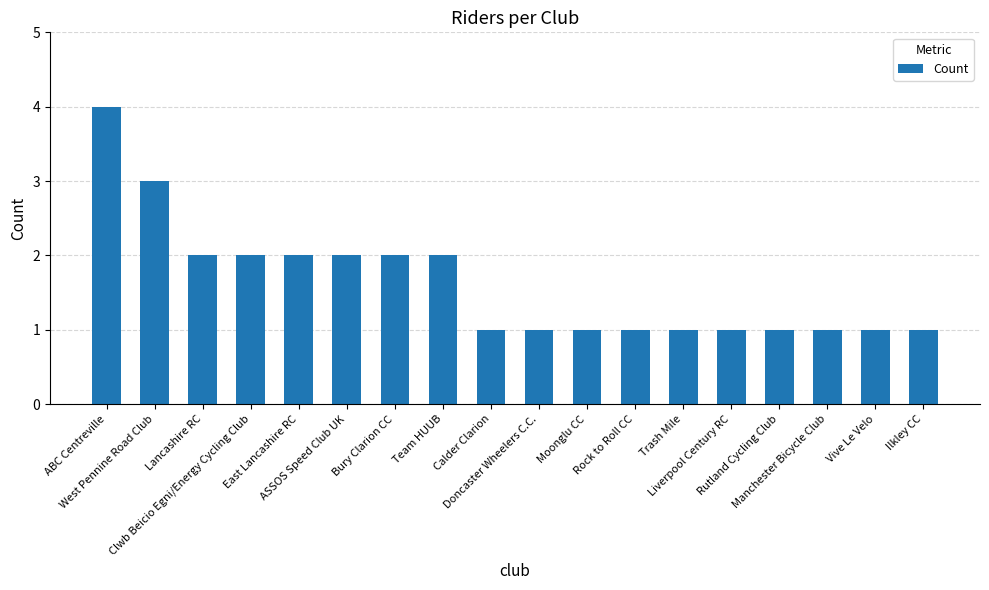

Reading right to left, extract all data points from this chart.

1	1	1	1	1	1	1	1	1	1	2	2	2	2	2	2	3	4